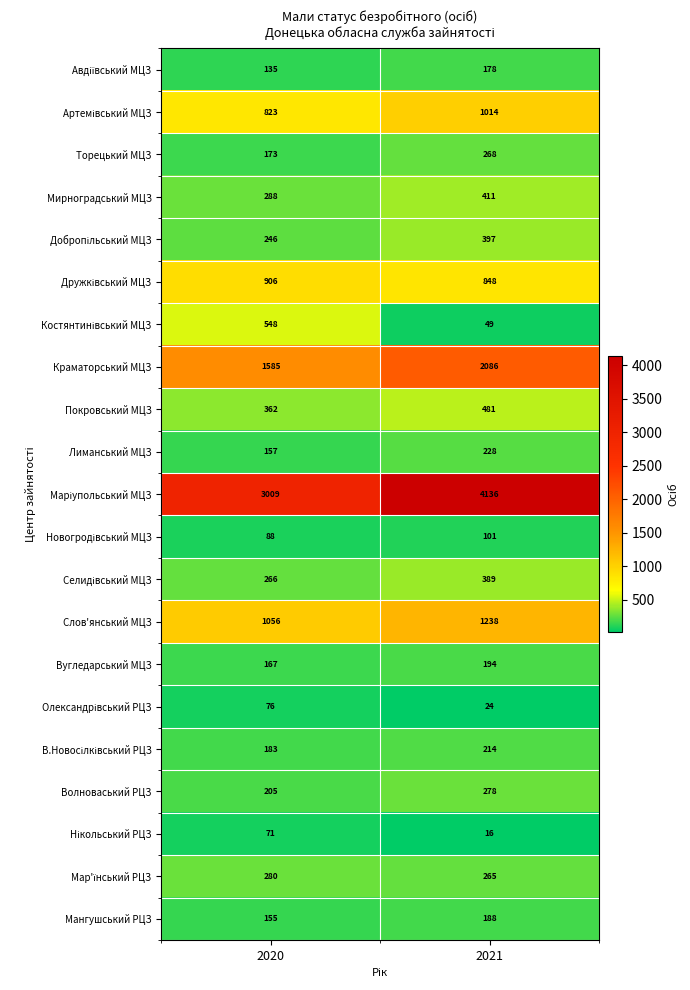

What is the difference between the highest and lowest values at 2020?

2938